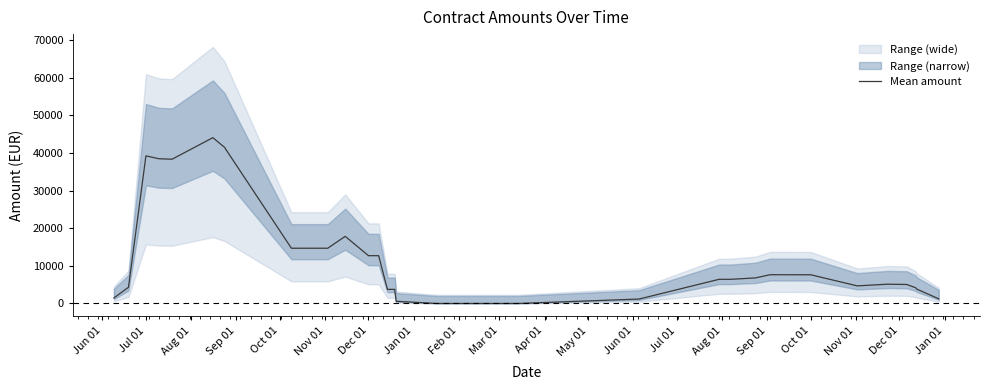

What is the highest value of the Mean amount series?

44032.8